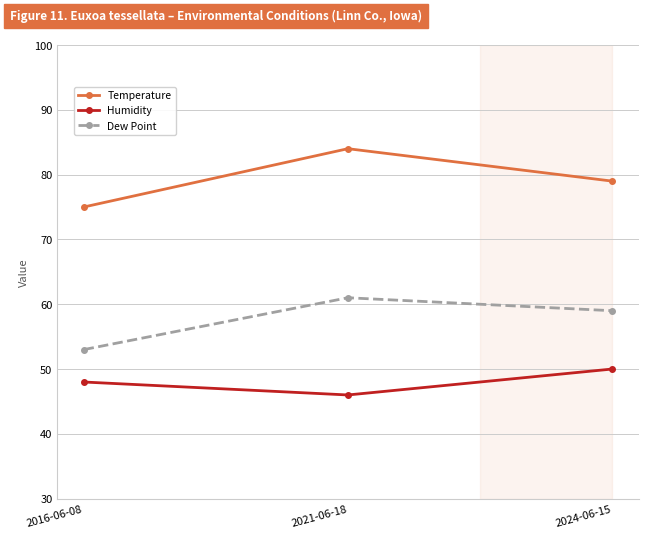

How many categories are shown in the chart?

3